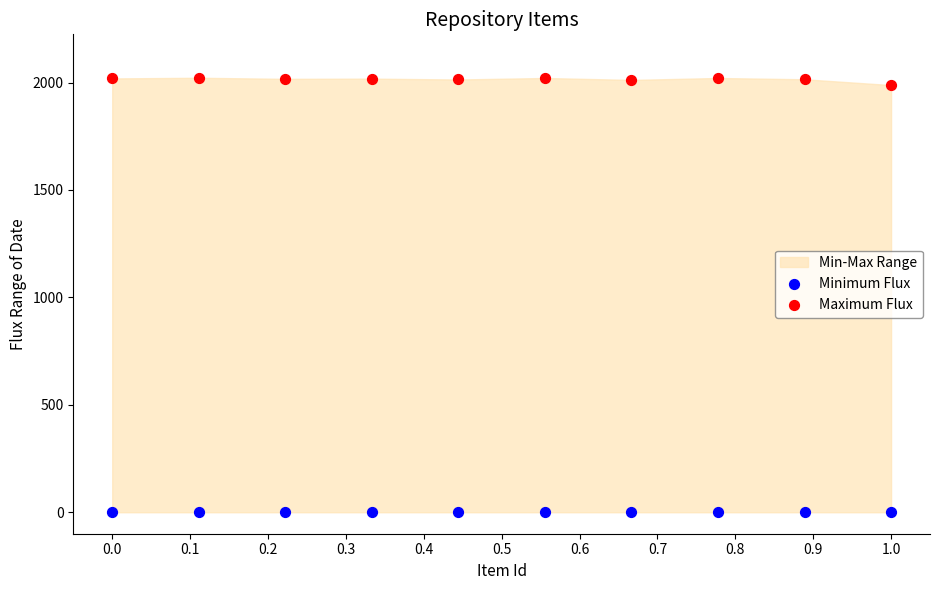

Which series contains the lowest Y value?

Minimum Flux